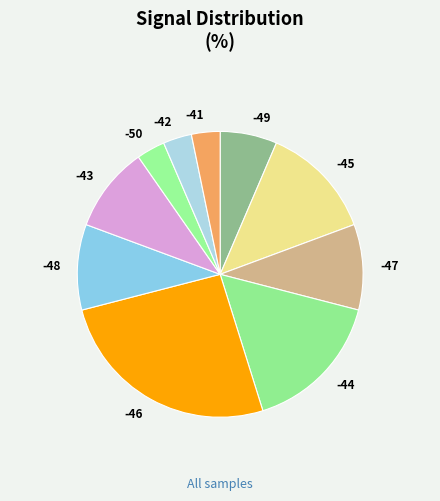

Does any single category account for the majority?

No